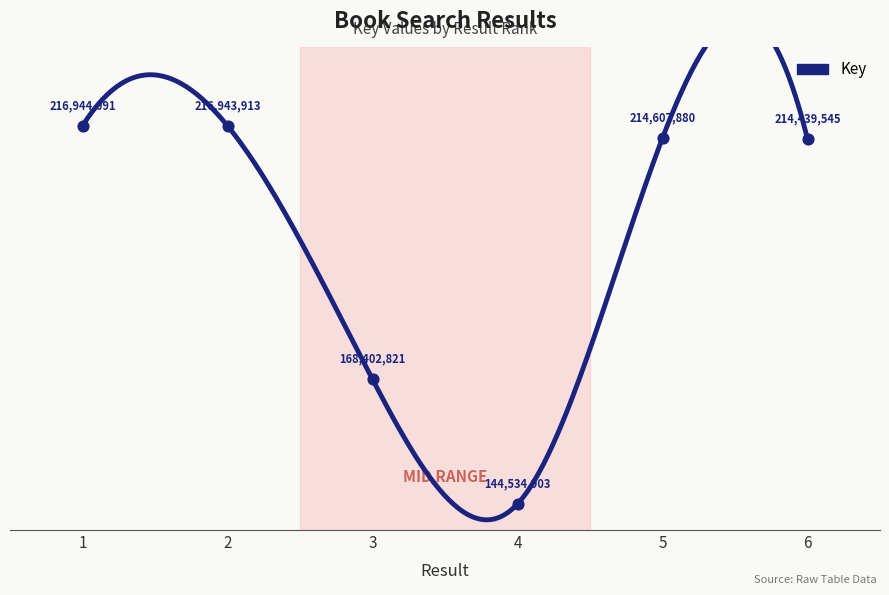

What is the change in value from 2 to 6?

-2504368